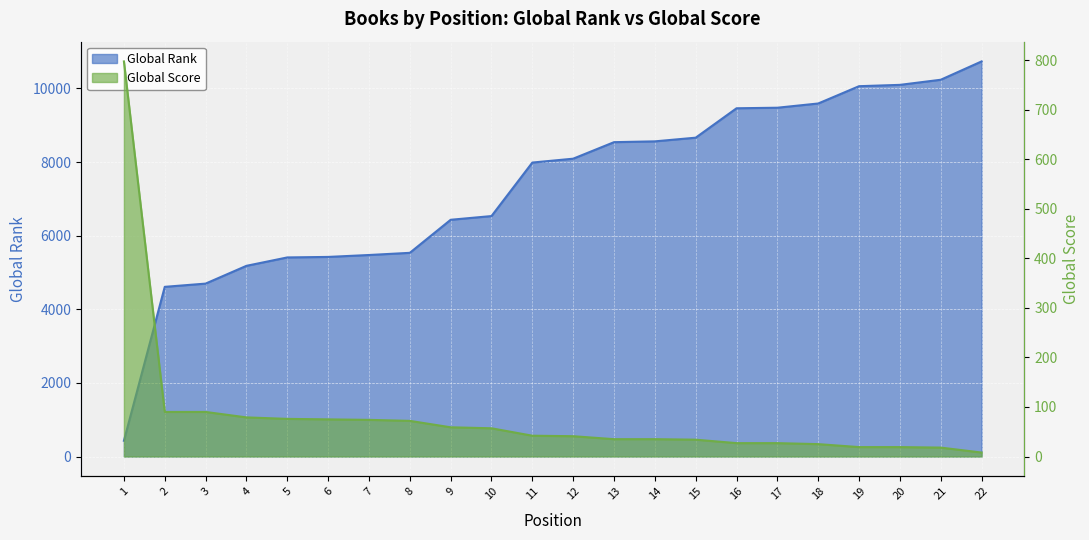

Between which two adjacent categories do Global Rank and Global Score first intersect?

1 and 2